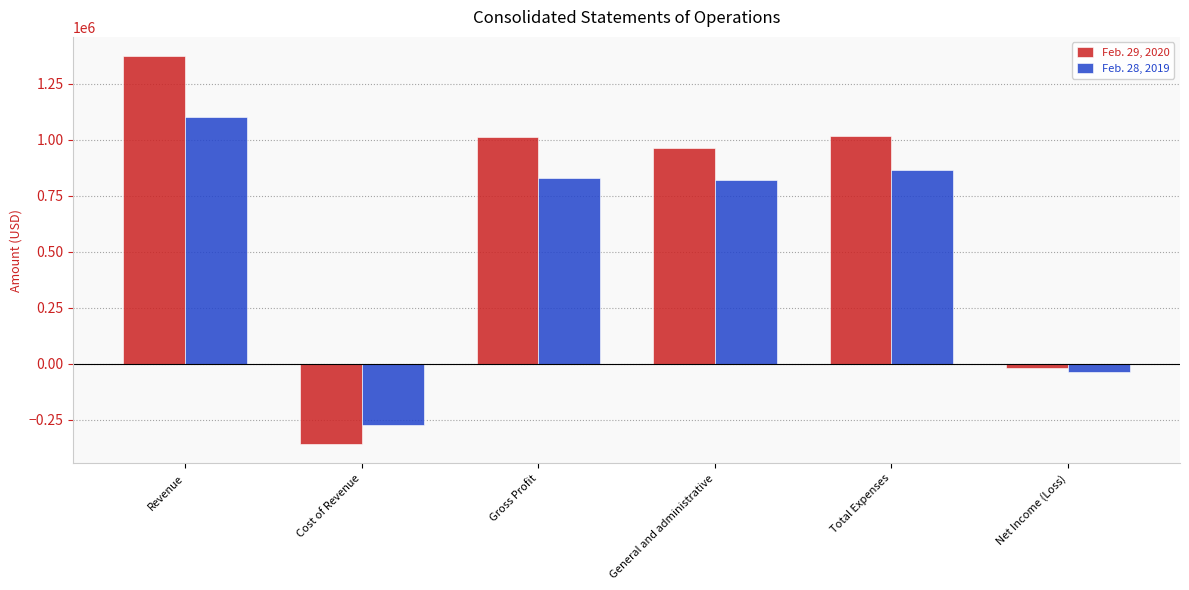

At Cost of Revenue, list the series in order from largest to smallest.

Feb. 28, 2019, Feb. 29, 2020